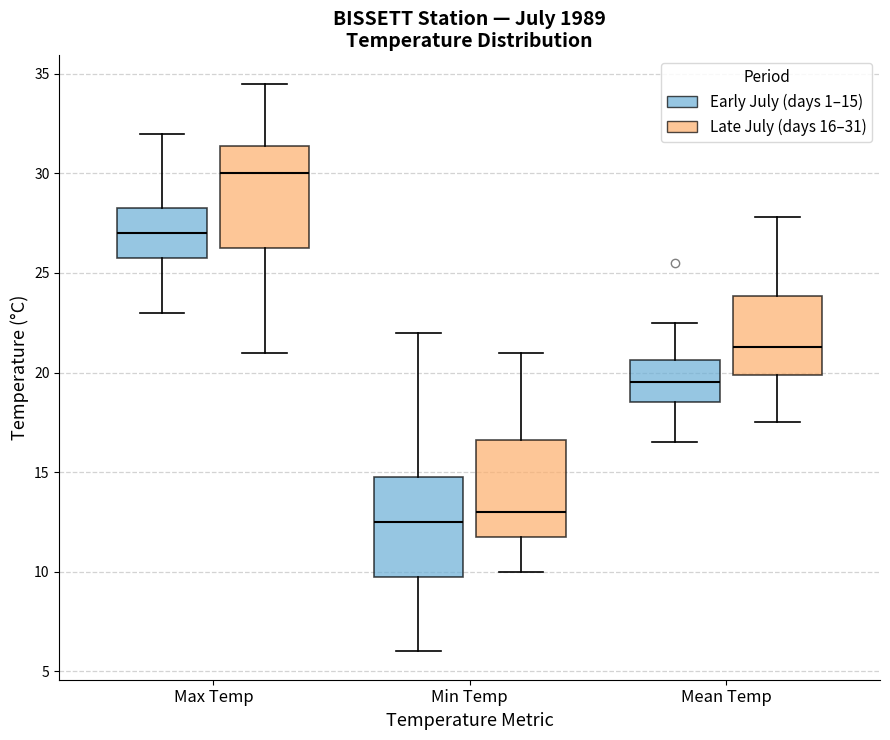

Where does the median line of the box for Max Temp (Early July (days 1–15)) sit on the y-axis? The values are not printed on the chart, so give them approximately, as read against the axis.

27.0